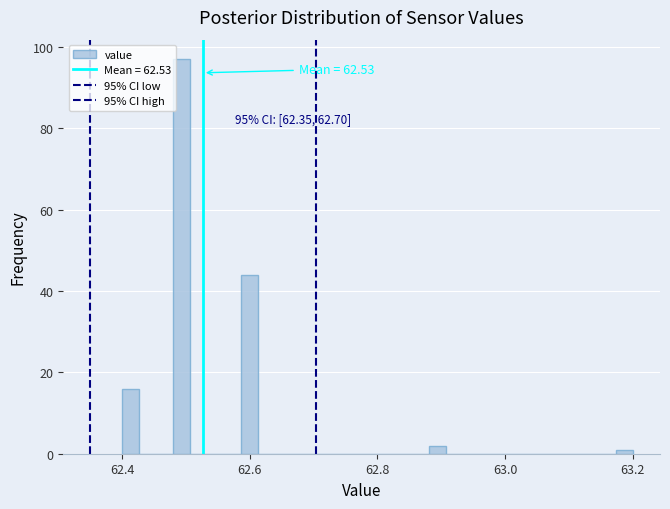

Read against the x-axis, roughly where is the centre of the tallest bar?

62.50